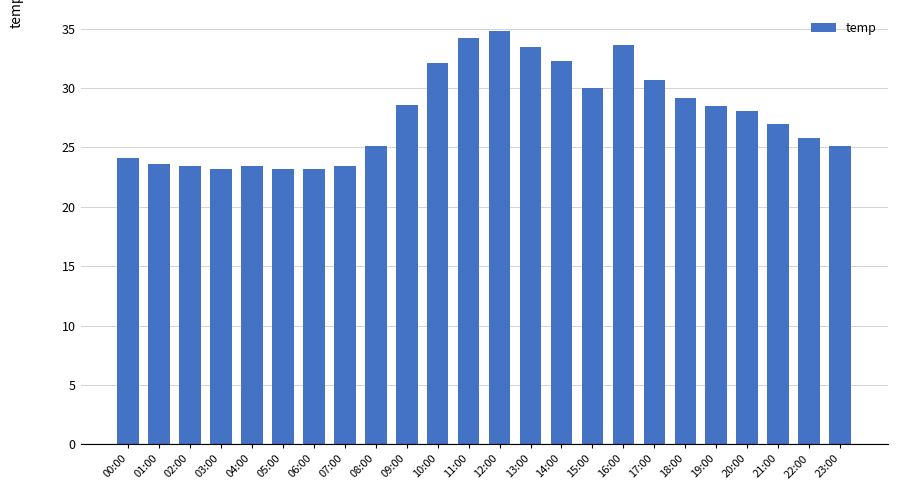

What is the value of the 24th bar from the left?

25.1